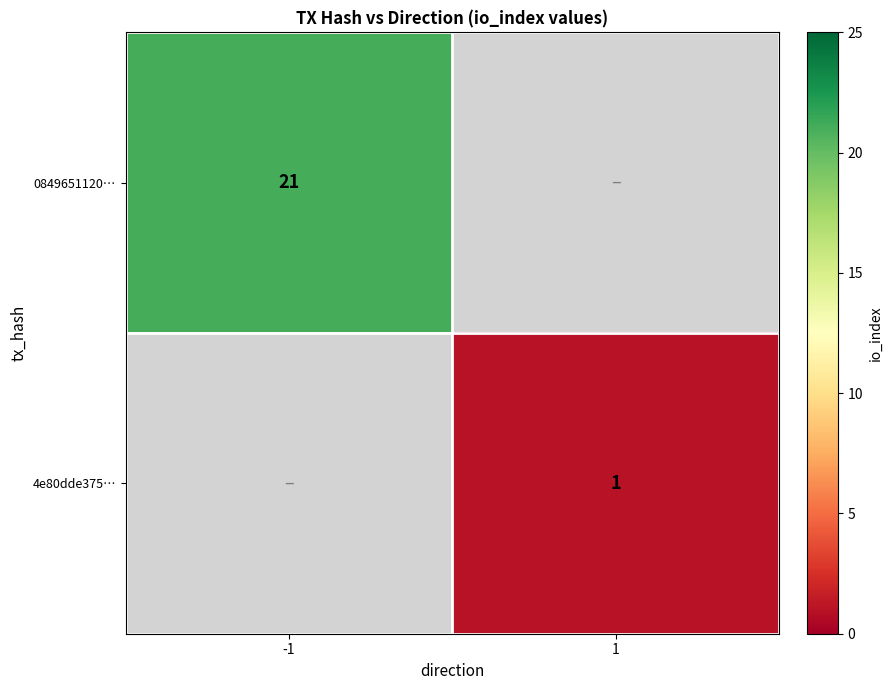

How many data points does each series have?

2